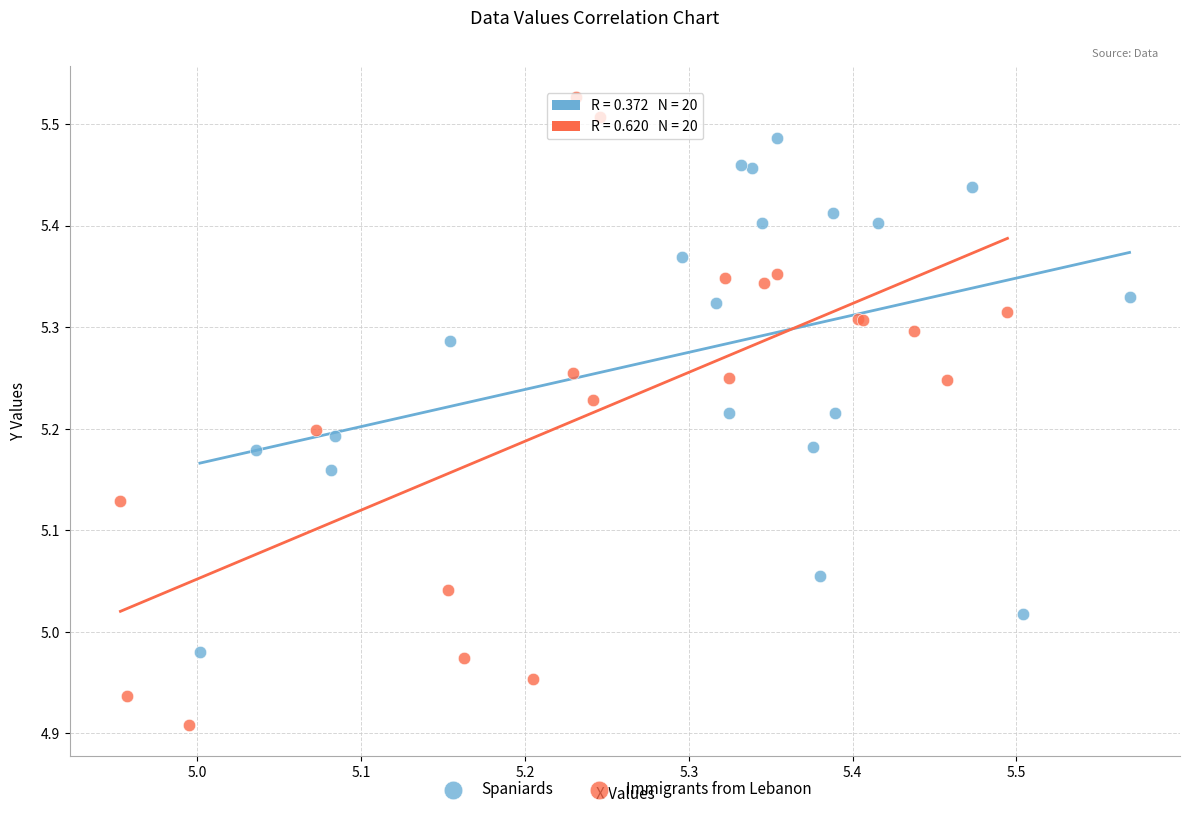

Which series has the largest Y range (max minus min)?

Immigrants from Lebanon